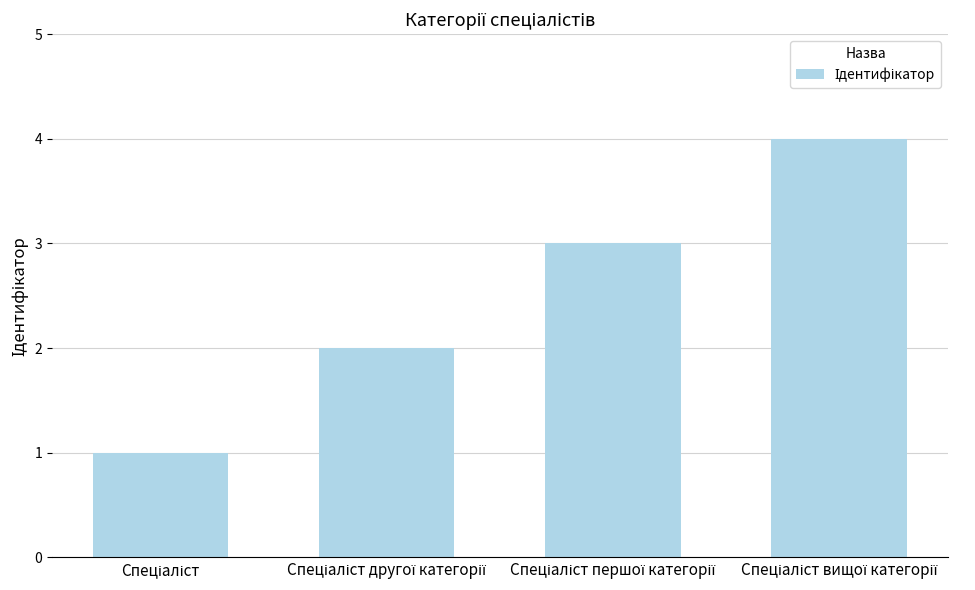

What is the maximum value shown in the chart?

4